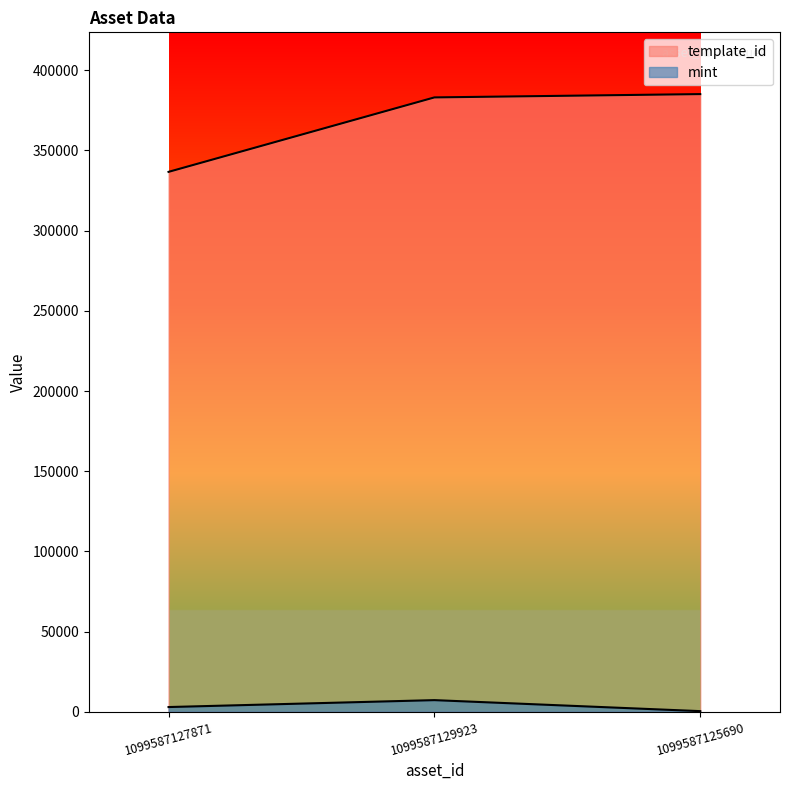

Which category has the lowest value in the mint series?

1099587125690